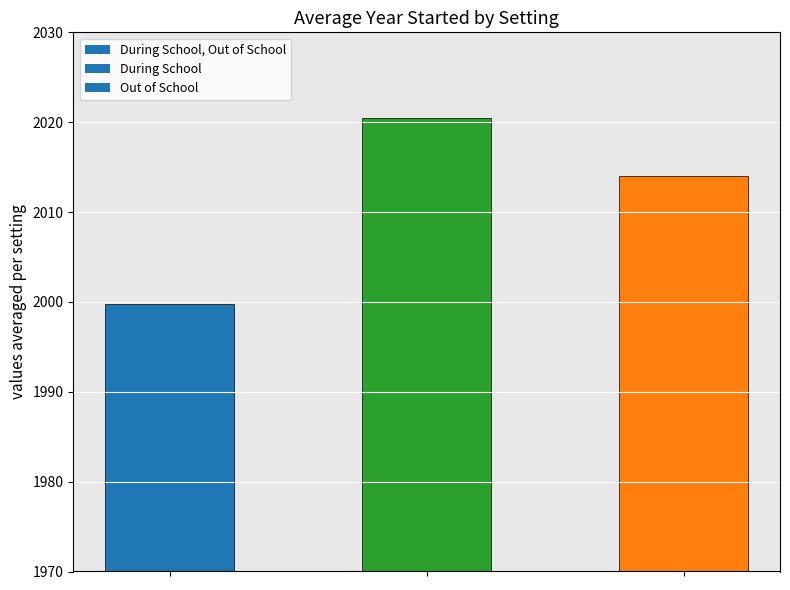

What is the smallest value displayed?

1999.8